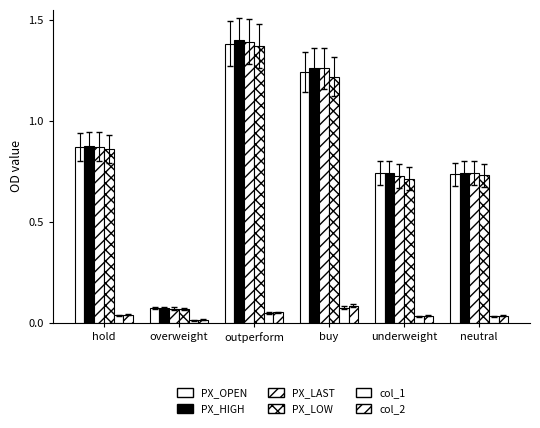

Is the value of PX_LAST at buy greater than the value of col_1 at overweight?

Yes